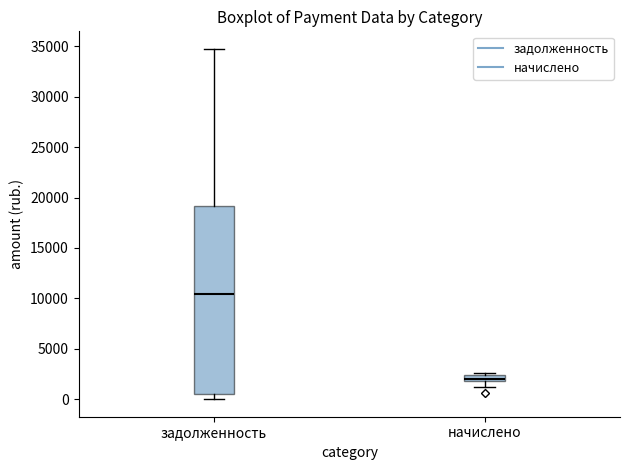

Where does the lower whisker of the box for задолженность end on the y-axis? The values are not printed on the chart, so give them approximately, as read against the axis.

0